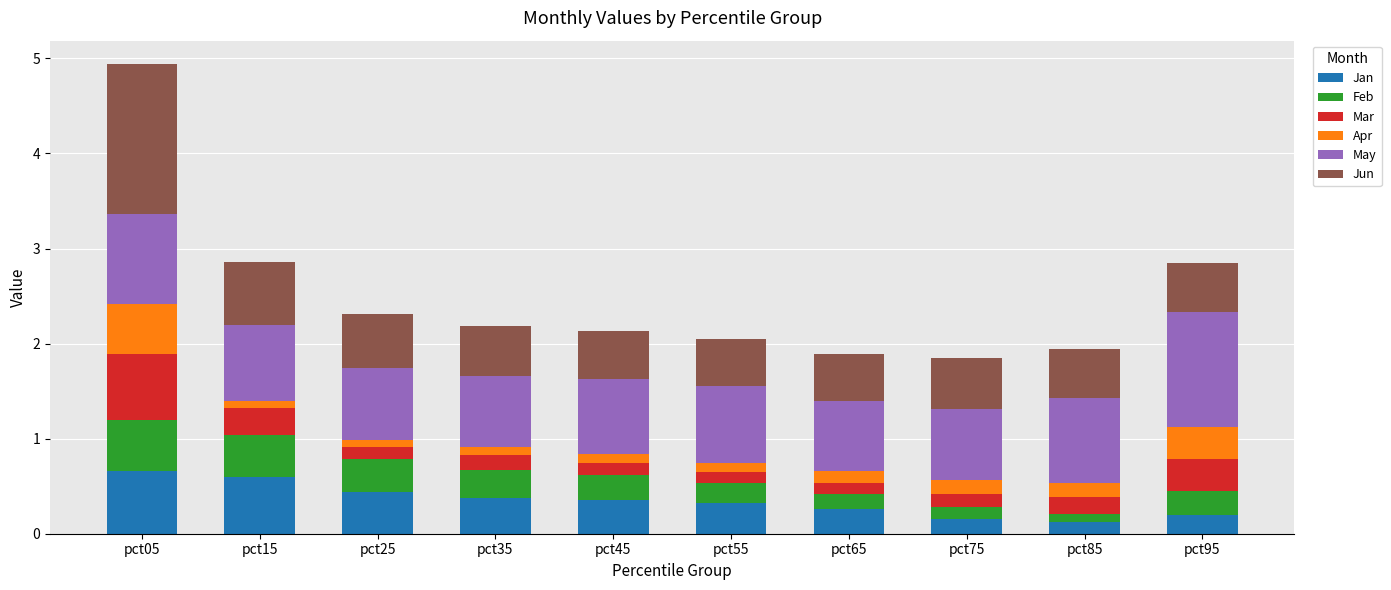

What is the sum of all Jan values?

3.5